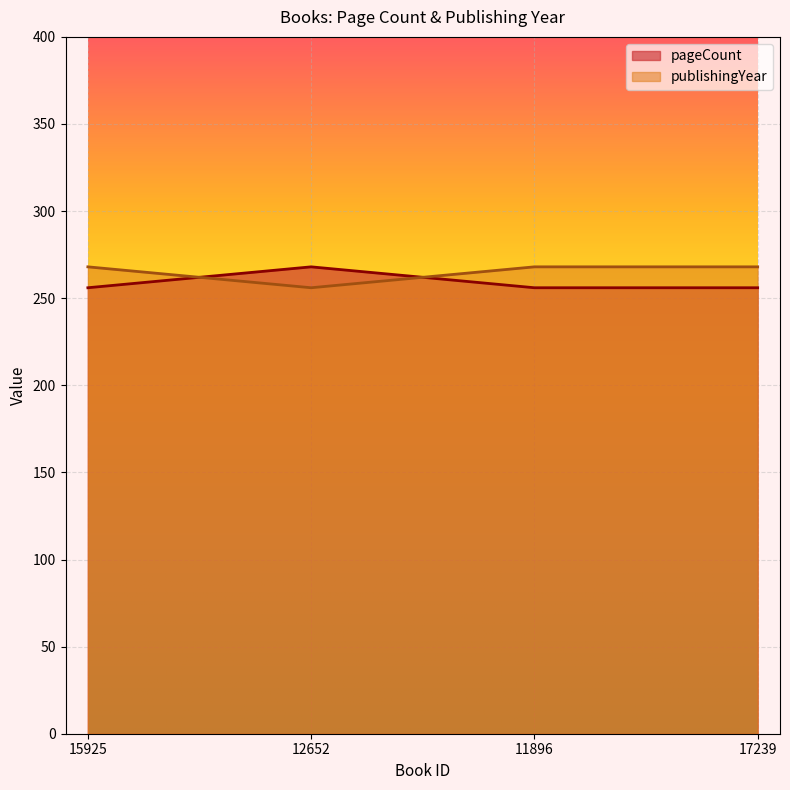

At which label does pageCount reach its minimum?

15925